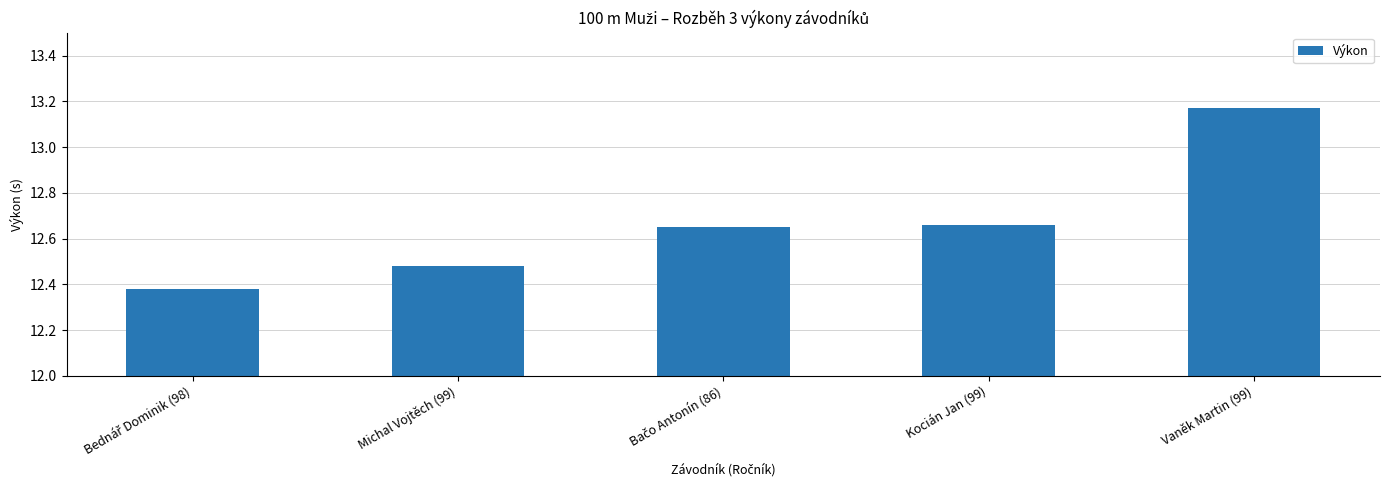

What is the difference between the values at Vaněk Martin (99) and Kocián Jan (99)?

0.5